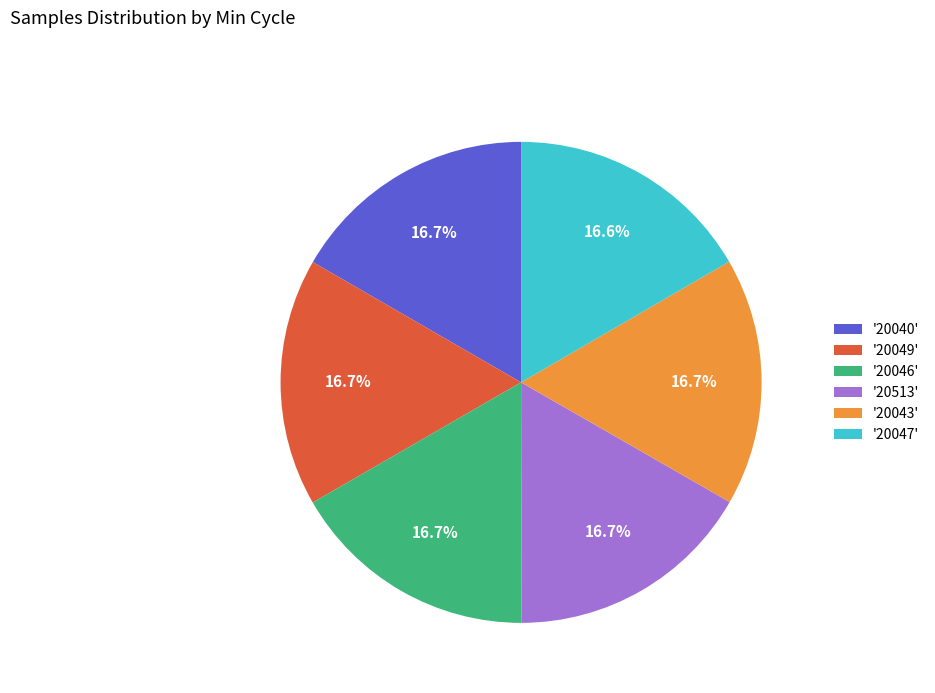

How many slices are in this pie chart?

6